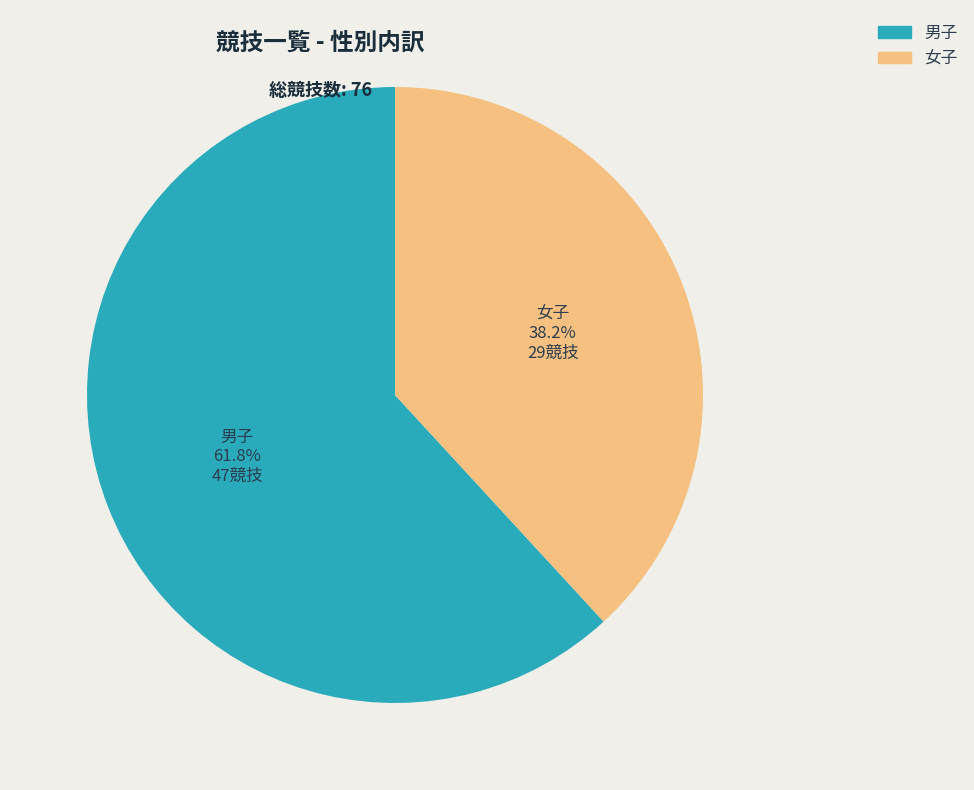

What is the smallest slice in the pie chart?

女子